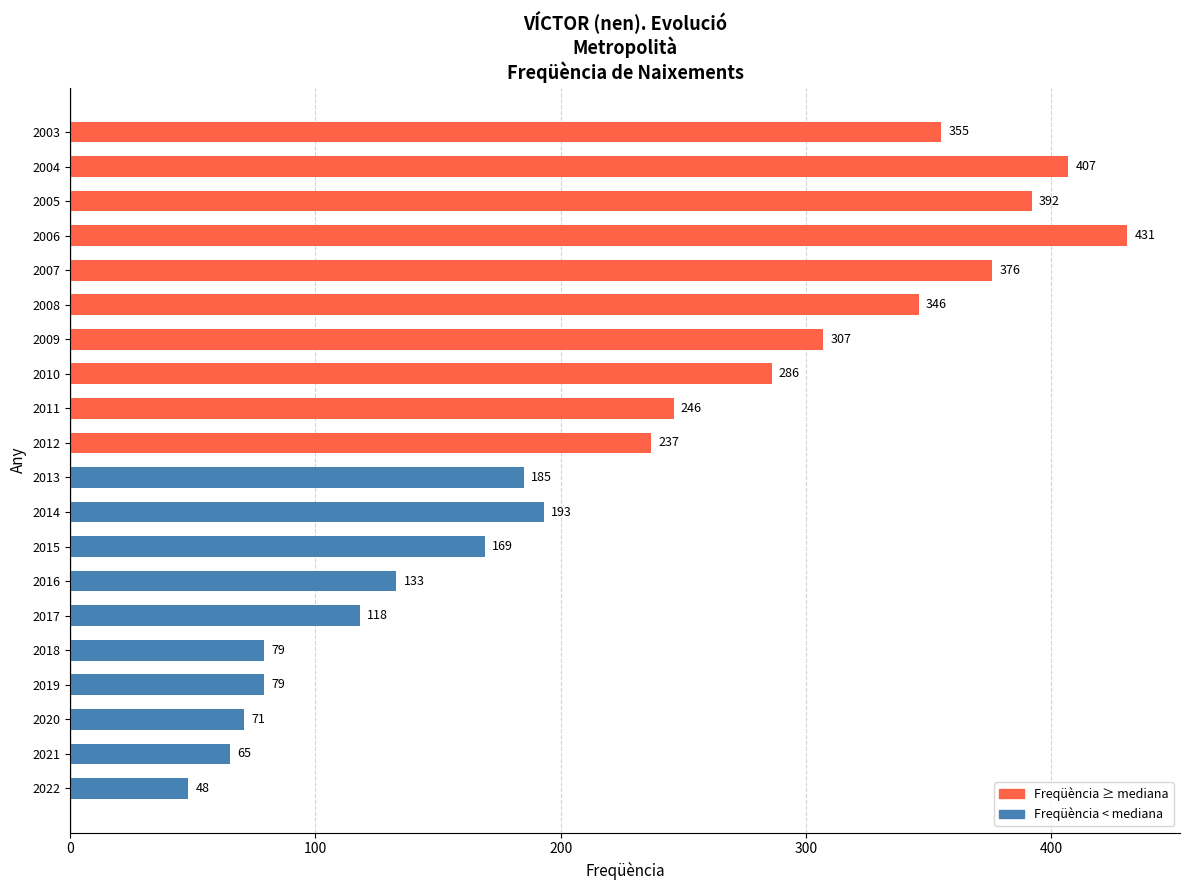

What is the sum of all values?

4523